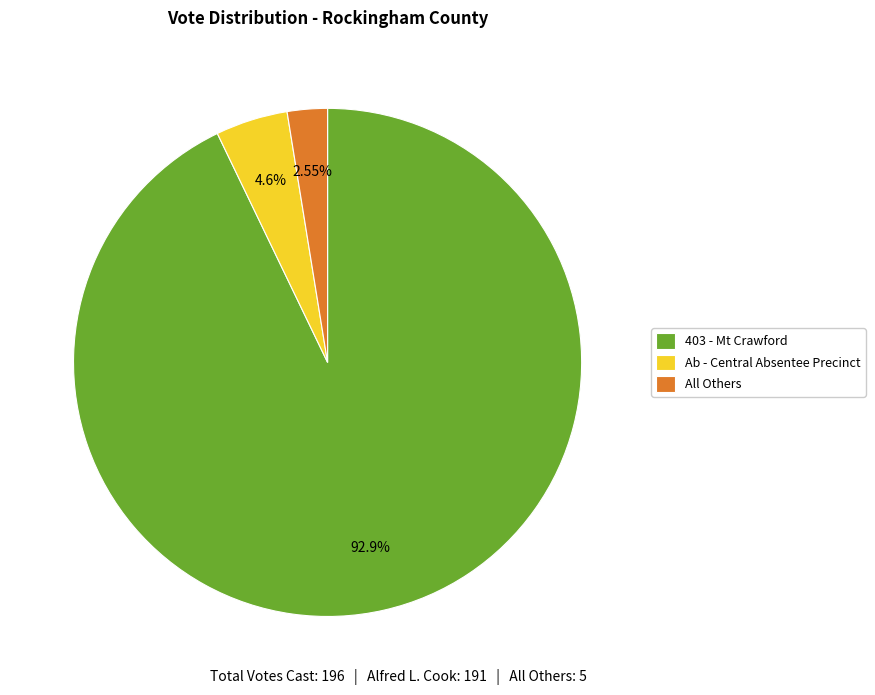

How many slices are in this pie chart?

3